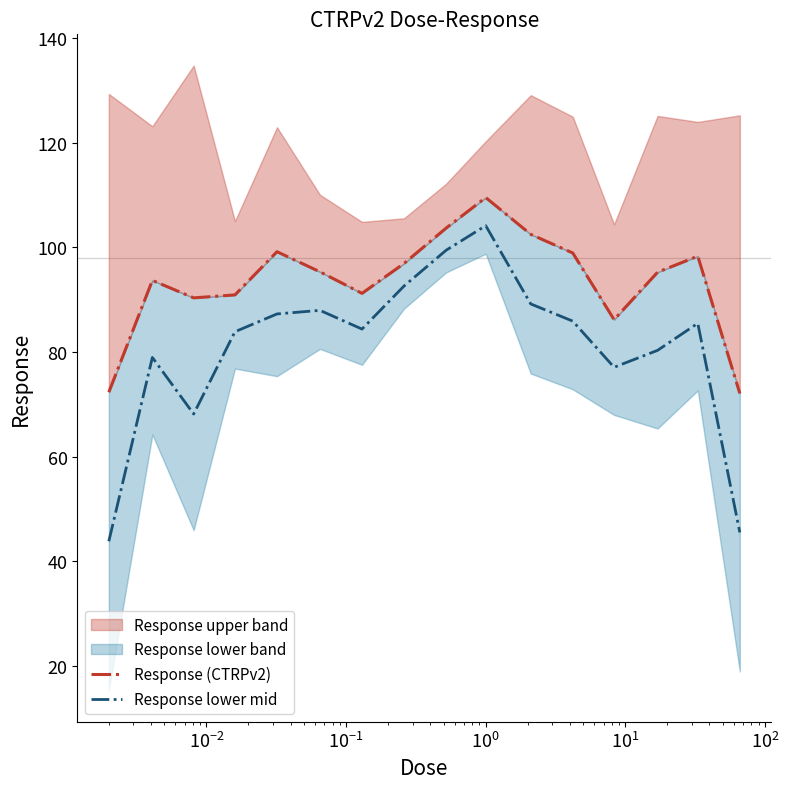

What is the maximum value for Response lower mid?

104.2